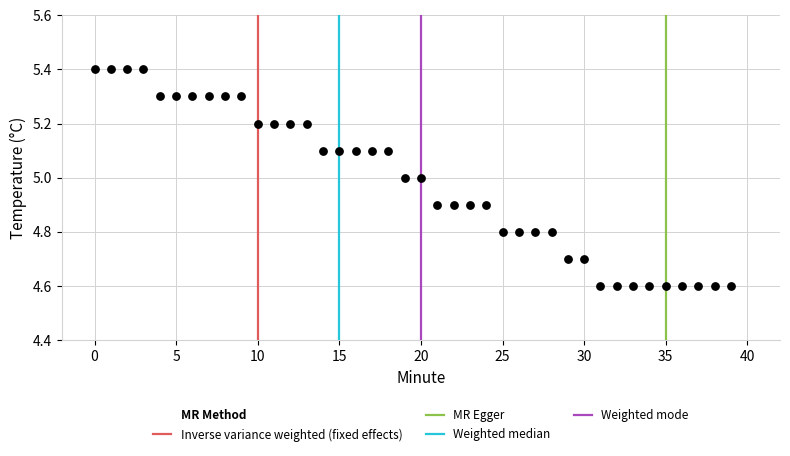

What is the range of Y values (max minus min)?

0.8